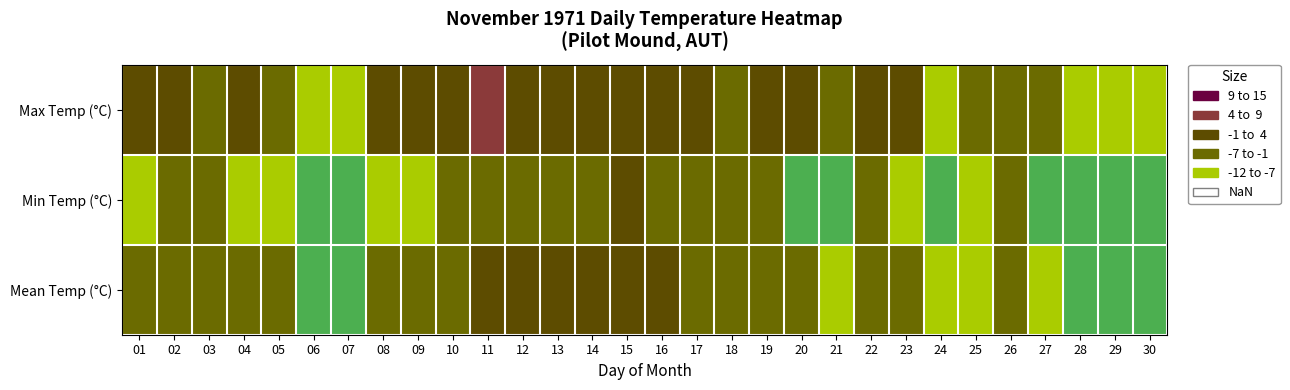

Which series has the largest total across all categories?

Max Temp (°C)